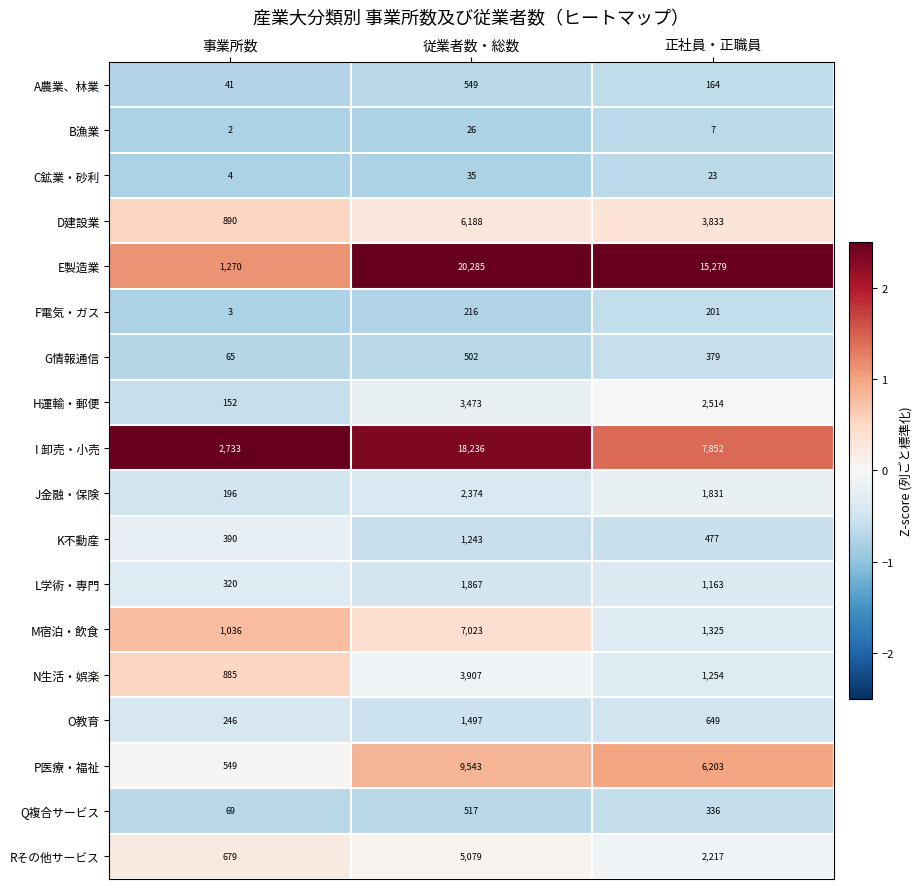

Which series changed the most between 事業所数 and 正社員・正職員?

E製造業